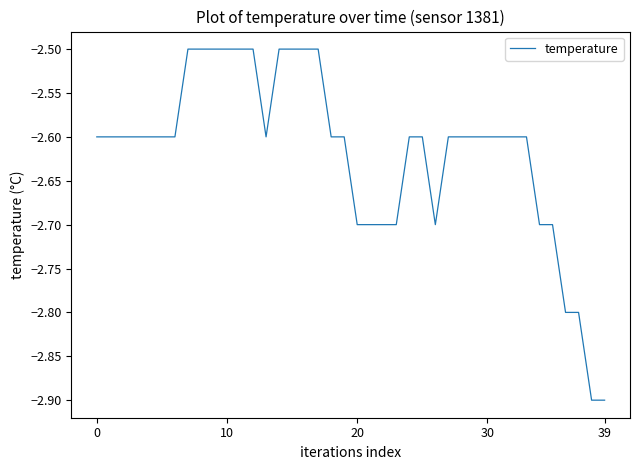

What is the greatest value displayed?

-2.5